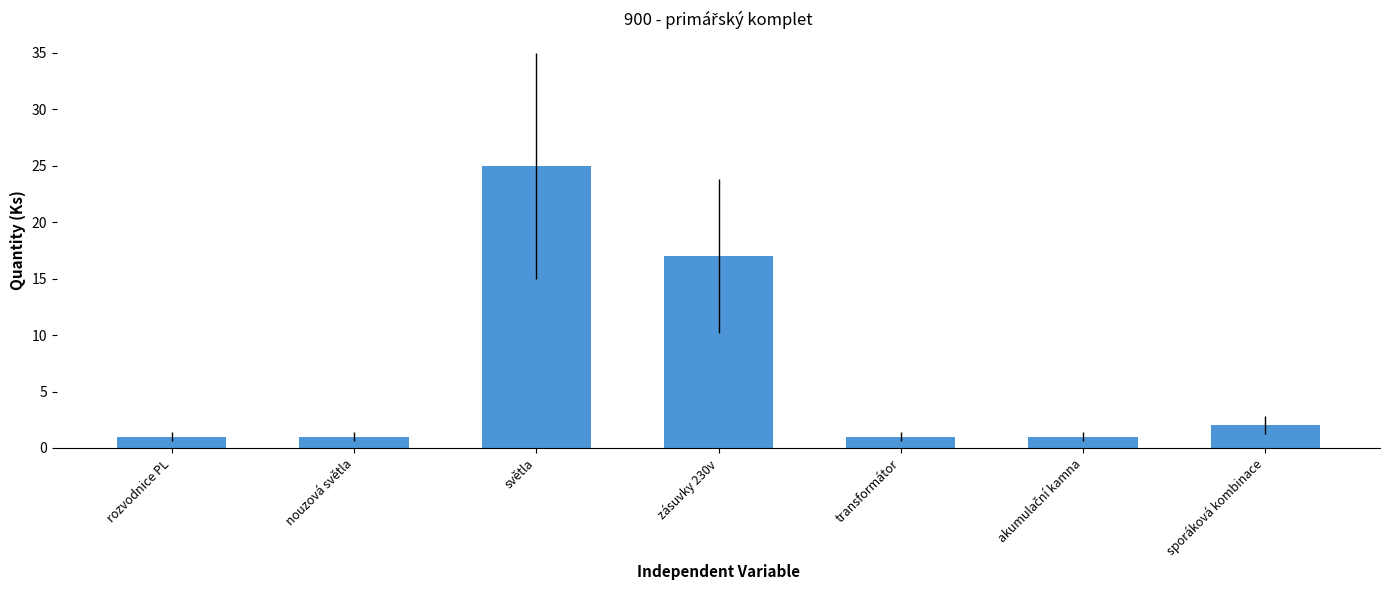

The value at světla is 5. True or false?

False